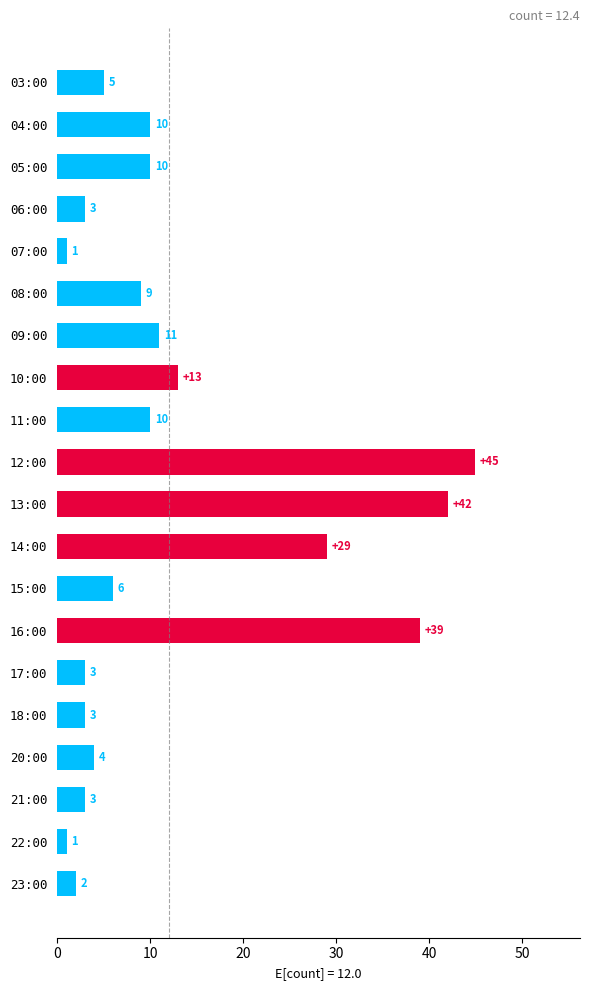

Reading top to bottom, extract all data points from this chart.

03:00=5	04:00=10	05:00=10	06:00=3	07:00=1	08:00=9	09:00=11	10:00=13	11:00=10	12:00=45	13:00=42	14:00=29	15:00=6	16:00=39	17:00=3	18:00=3	20:00=4	21:00=3	22:00=1	23:00=2